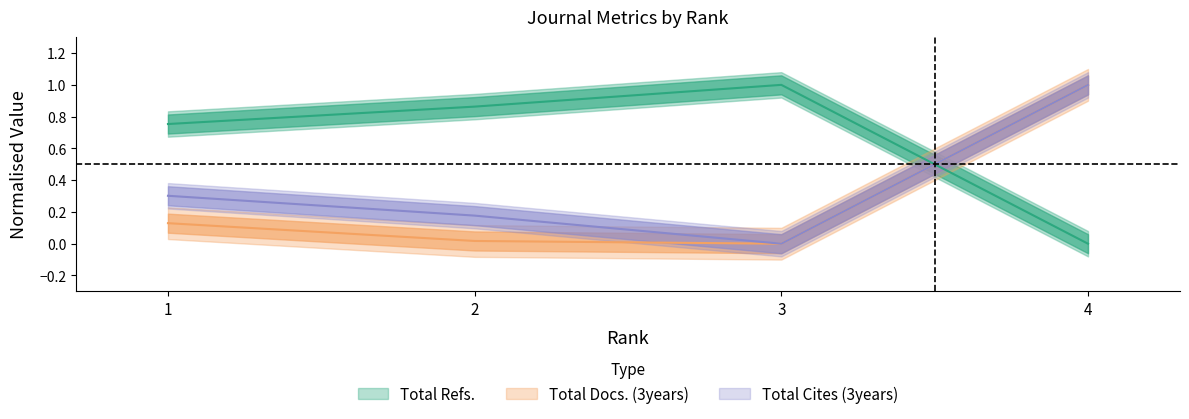

What are all the series names shown in the legend?

Total Docs. (3years), Total Refs., Total Cites (3years)